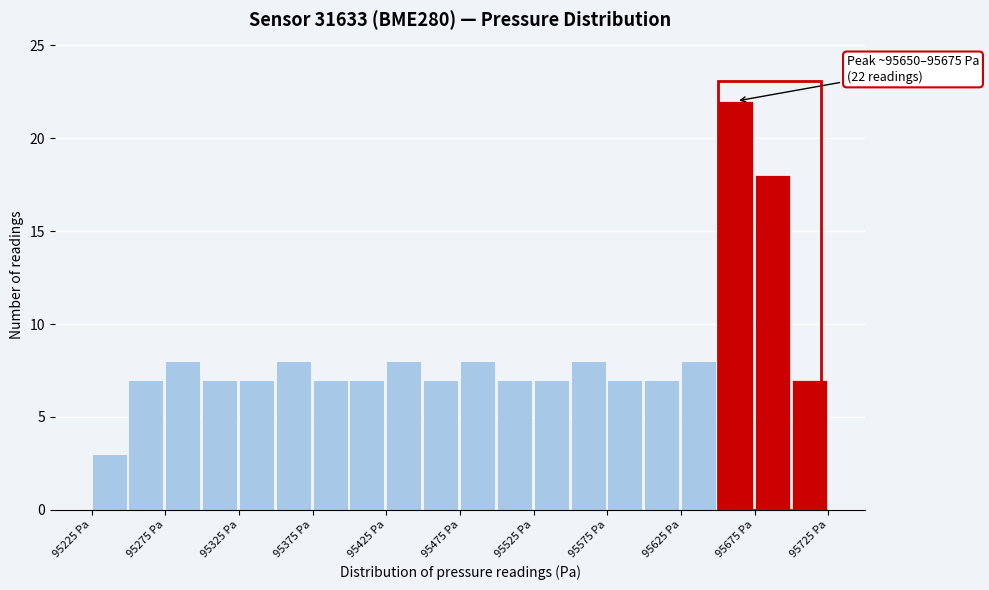

Over which range of the x-axis is the bar tallest?

95650 to 95675